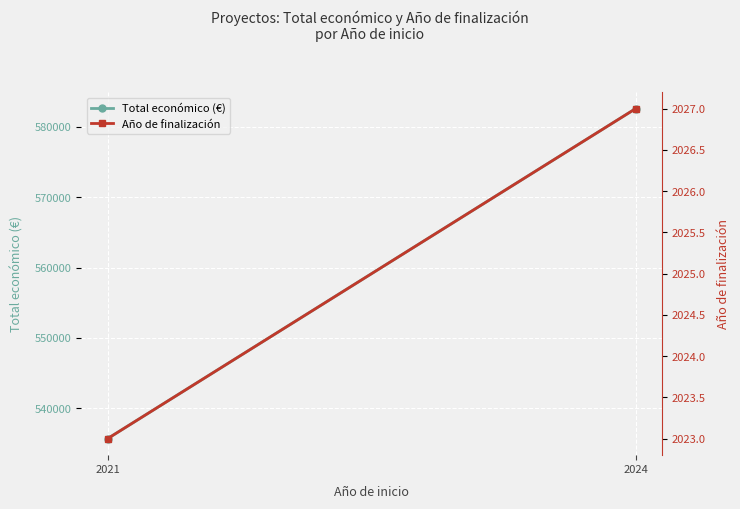

List the series in order of their overall mean, highest first.

Total económico (€), Año de finalización